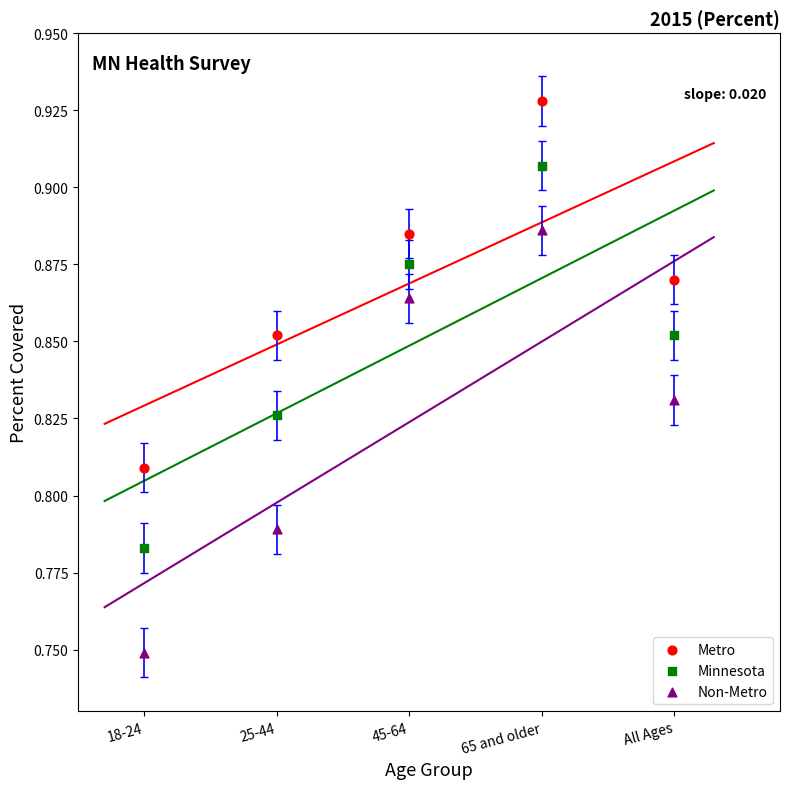

Which series reaches the minimum Y coordinate?

Non-Metro